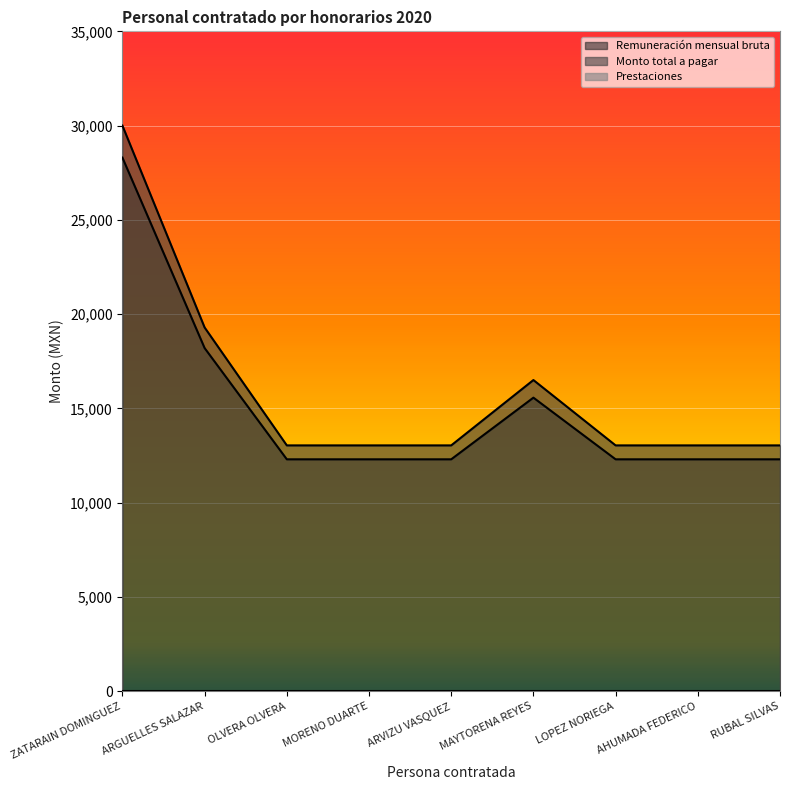

What is the sum of the Remuneración mensual bruta values at ARVIZU VASQUEZ and AHUMADA FEDERICO?

24600.0